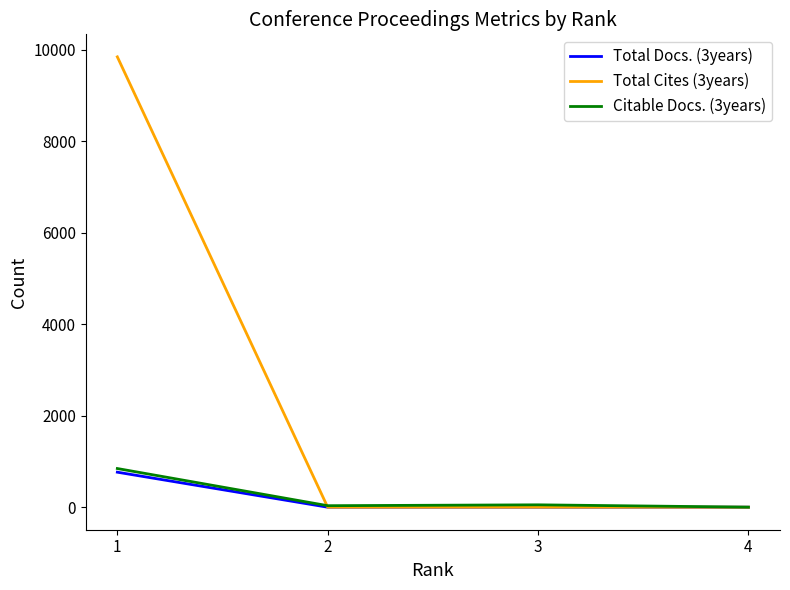

What is the sum of all Total Cites (3years) values?

9850